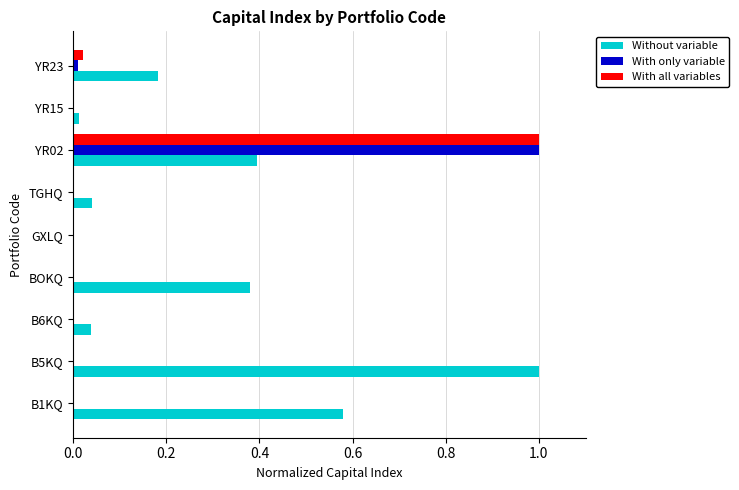

Which series has the largest total across all categories?

Without variable